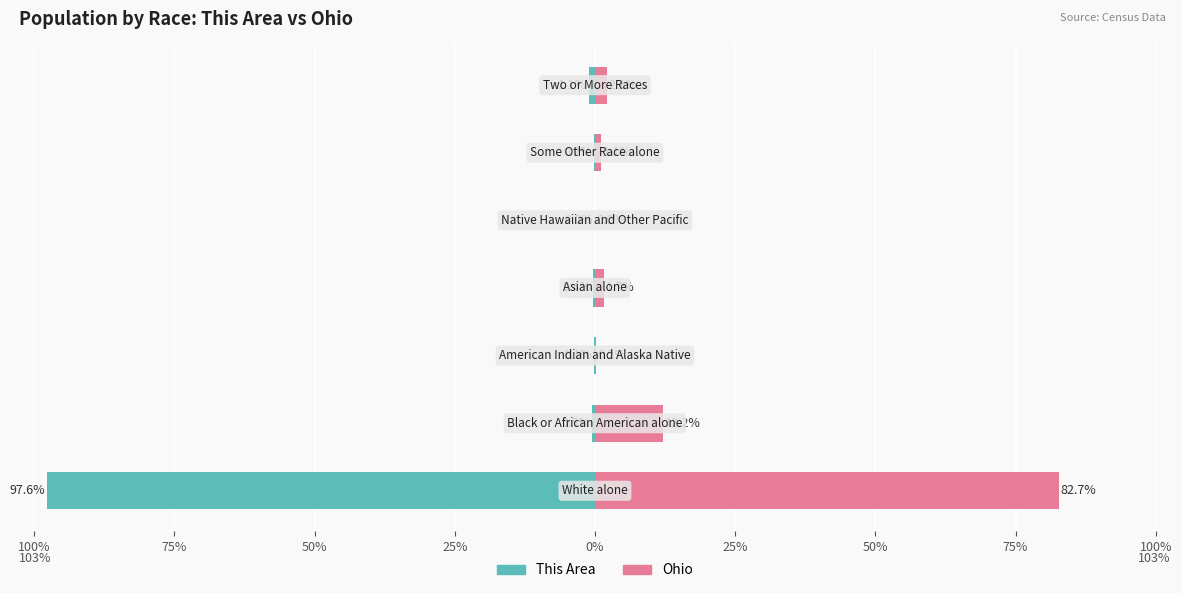

Which series has the widest spread of values?

This Area